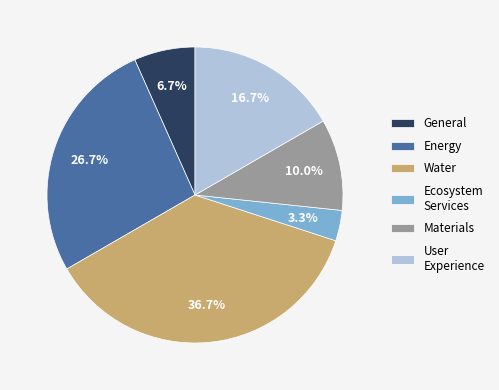

Which slice is the smallest?

Ecosystem Services